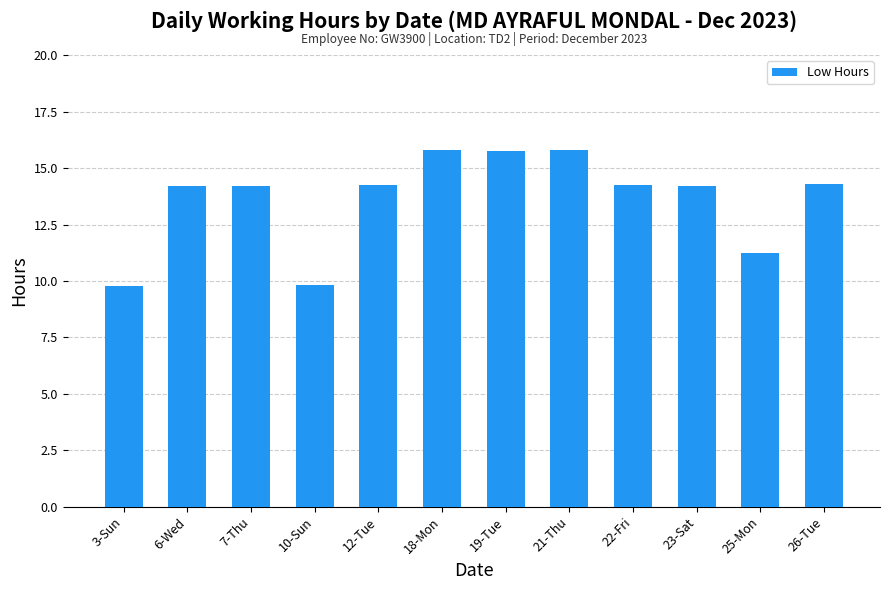

What is the value of the 9th bar from the left?

14.2